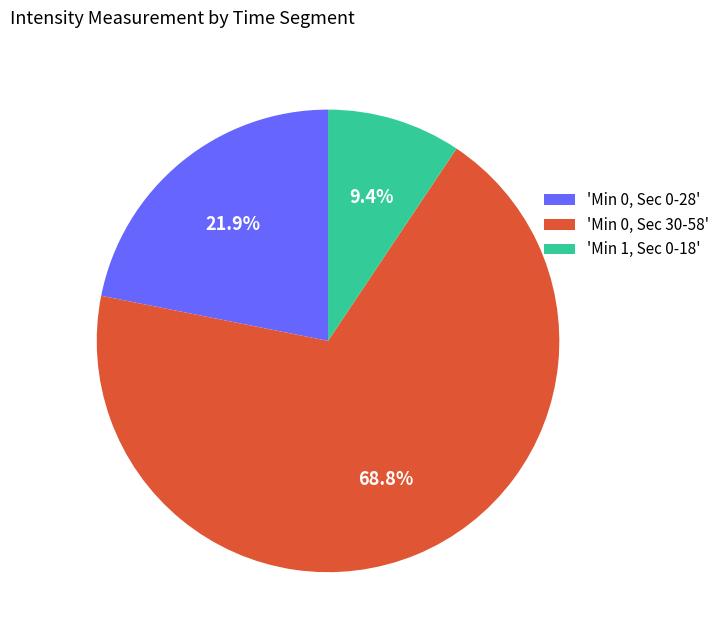

Rank the categories by value from lowest to highest.

'Min 1, Sec 0-18', 'Min 0, Sec 0-28', 'Min 0, Sec 30-58'